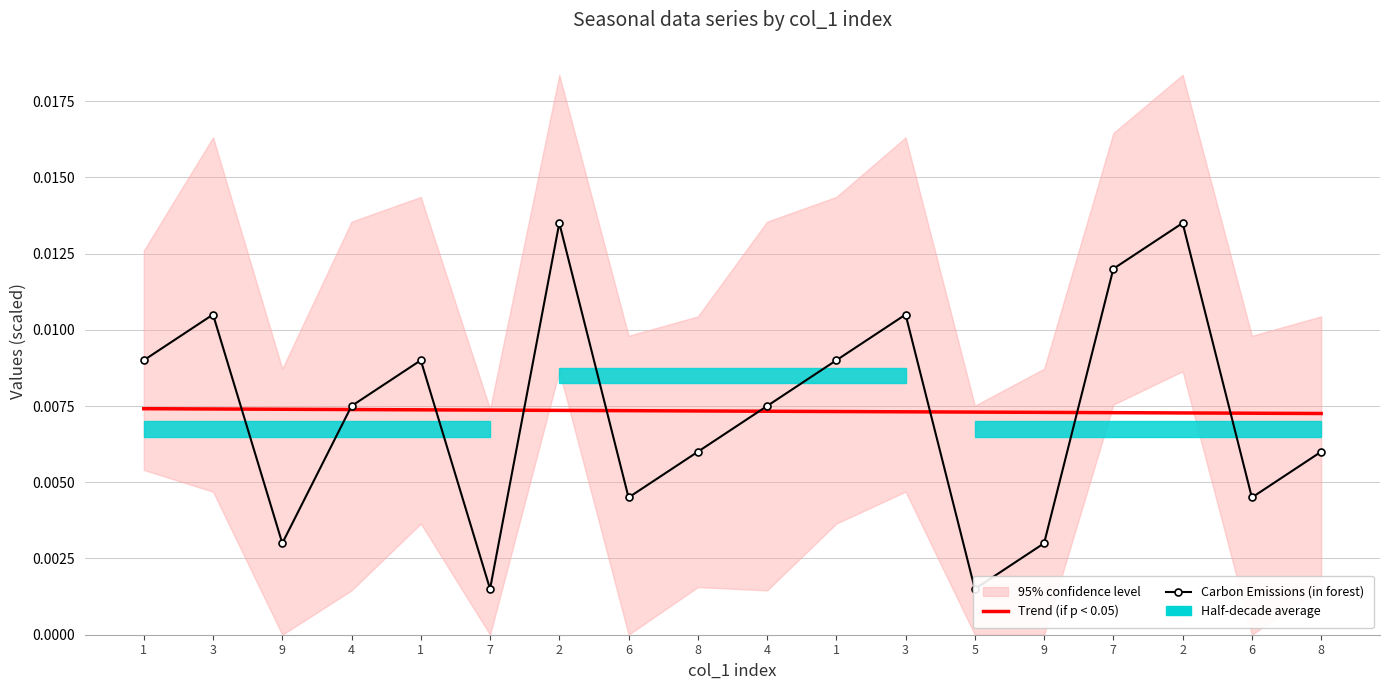

Is it true that Trend (if p < 0.05) equals 0.0 at 9?

True